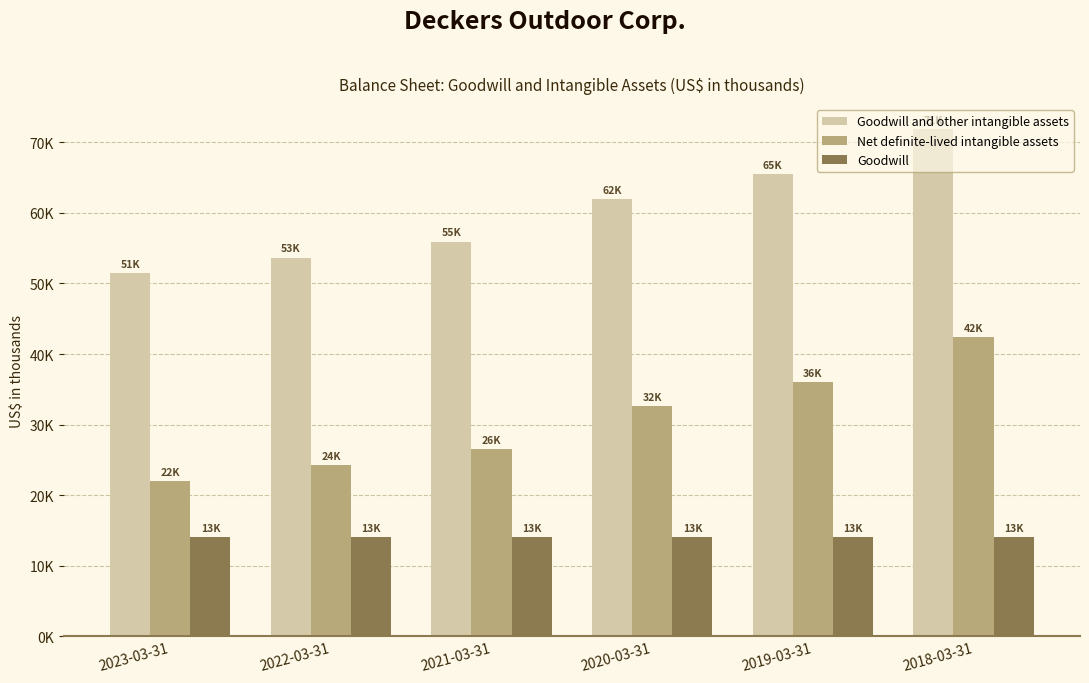

What is the label of the 4th bar from the left?

2020-03-31